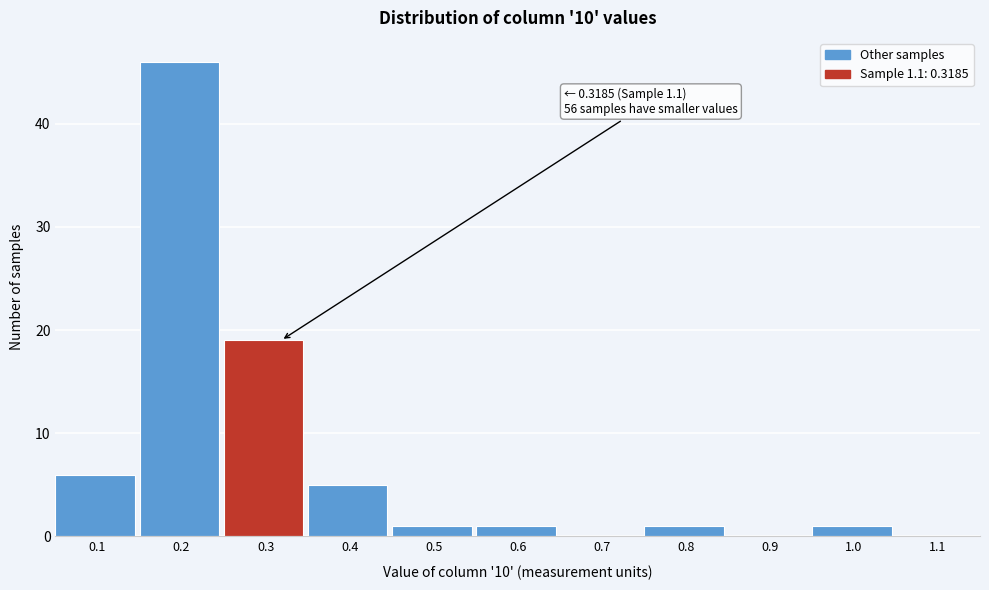

Reading left to right, transcribe all the data shown in this chart.

0.1=6	0.2=46	0.3=19	0.4=5	0.5=1	0.6=1	0.7=0	0.8=1	0.9=0	1.0=1	1.1=0